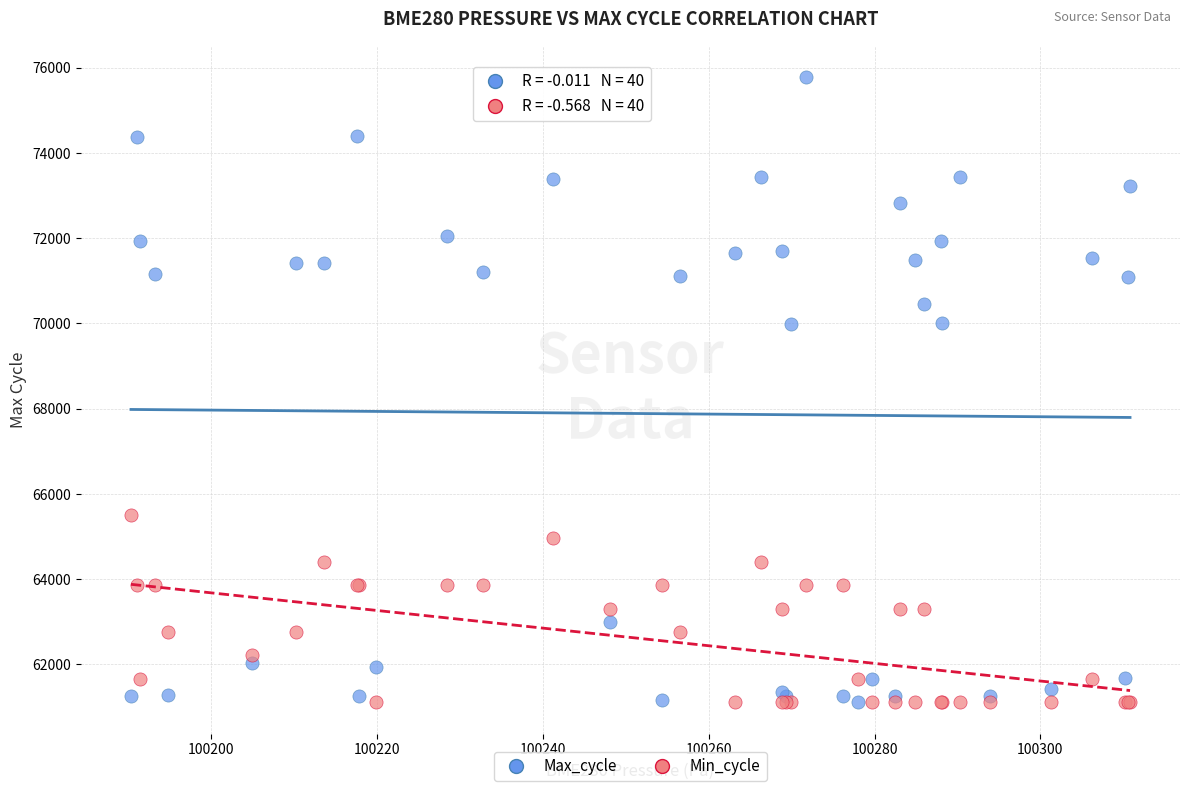

What is the X range (max minus min) for the scatter plot?

120.5